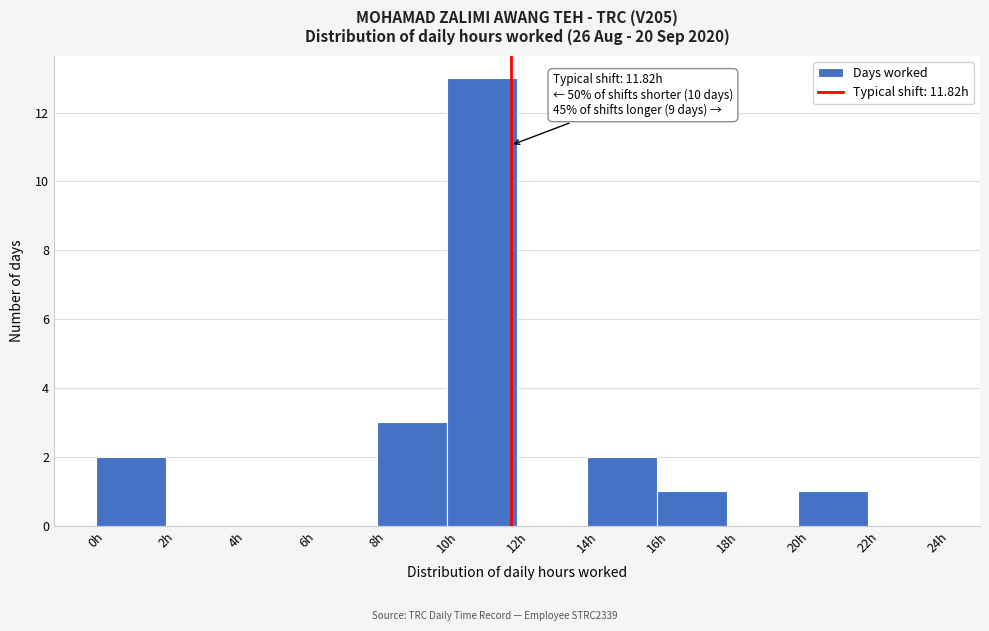

Over which range of the x-axis is the bar tallest?

10 to 12